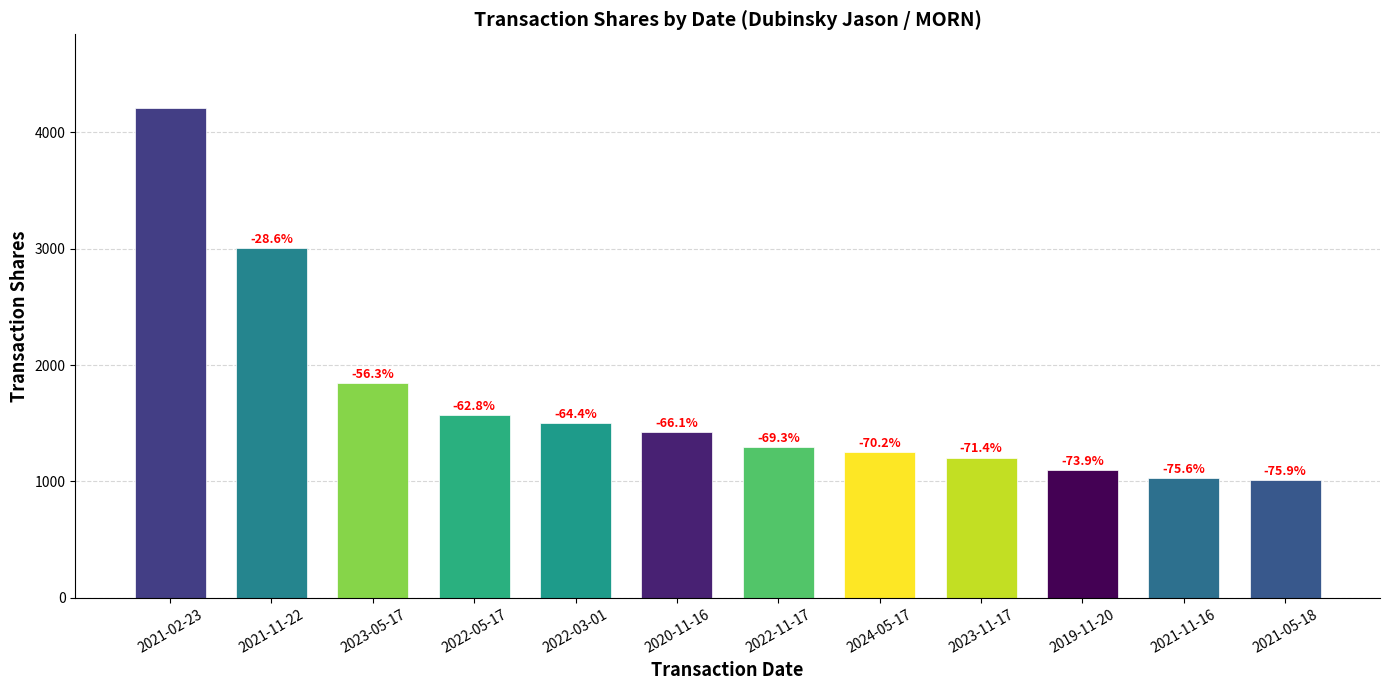

What is the label of the 6th bar from the left?

2020-11-16